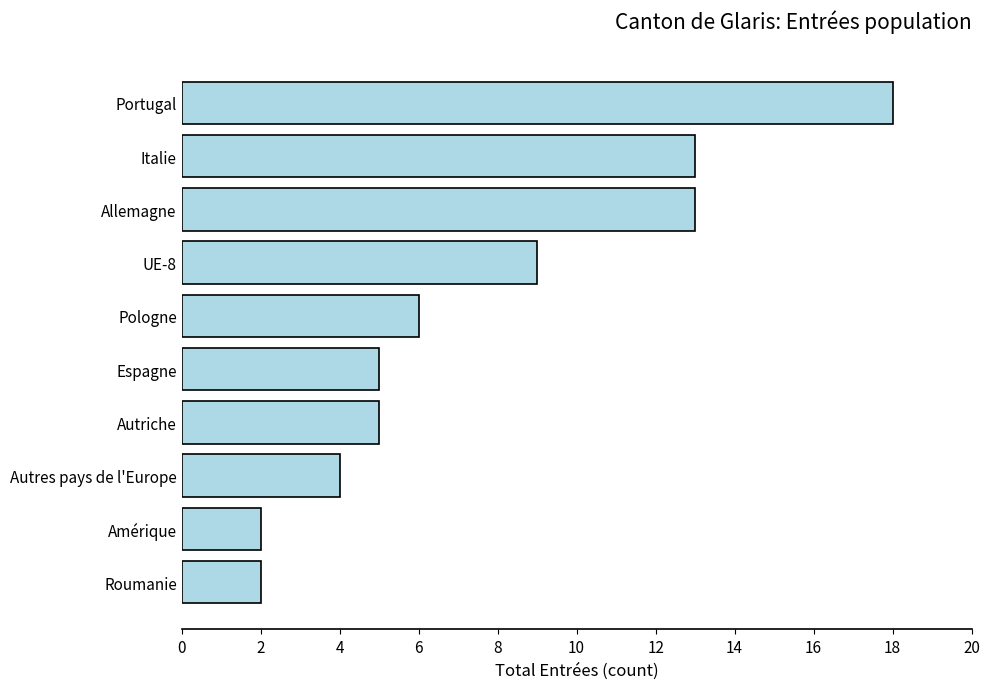

Are the bars horizontal?

Yes